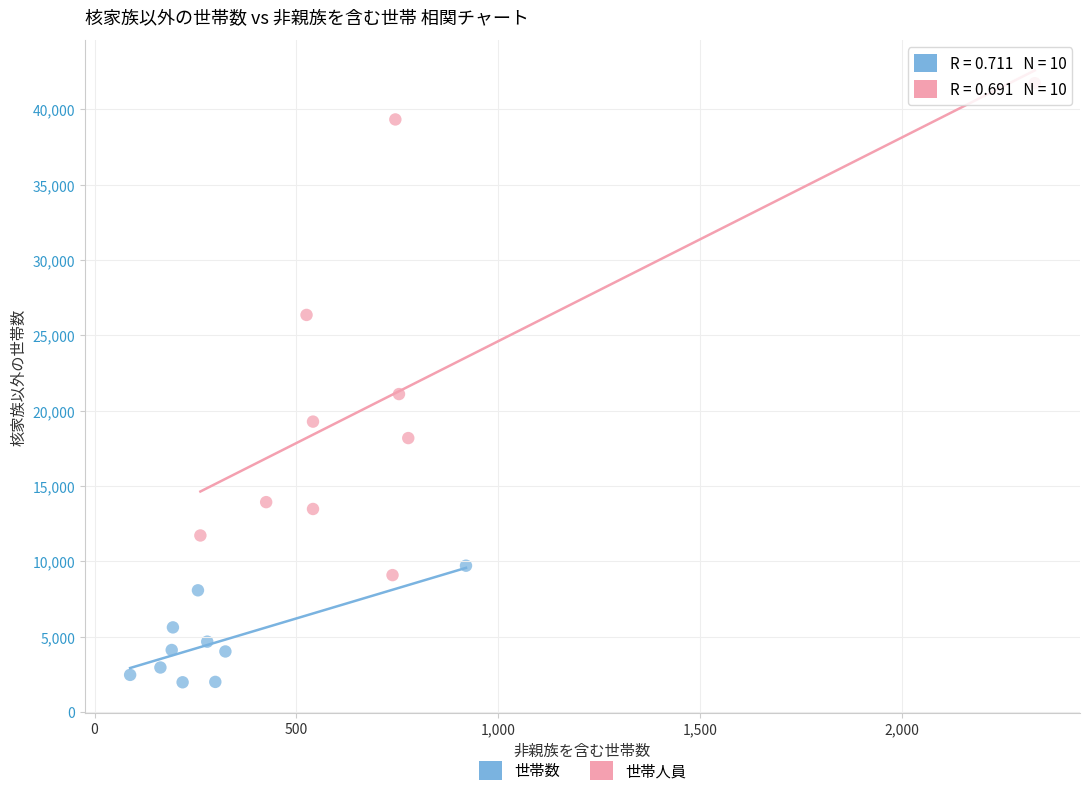

Which series reaches the maximum Y coordinate?

世帯人員